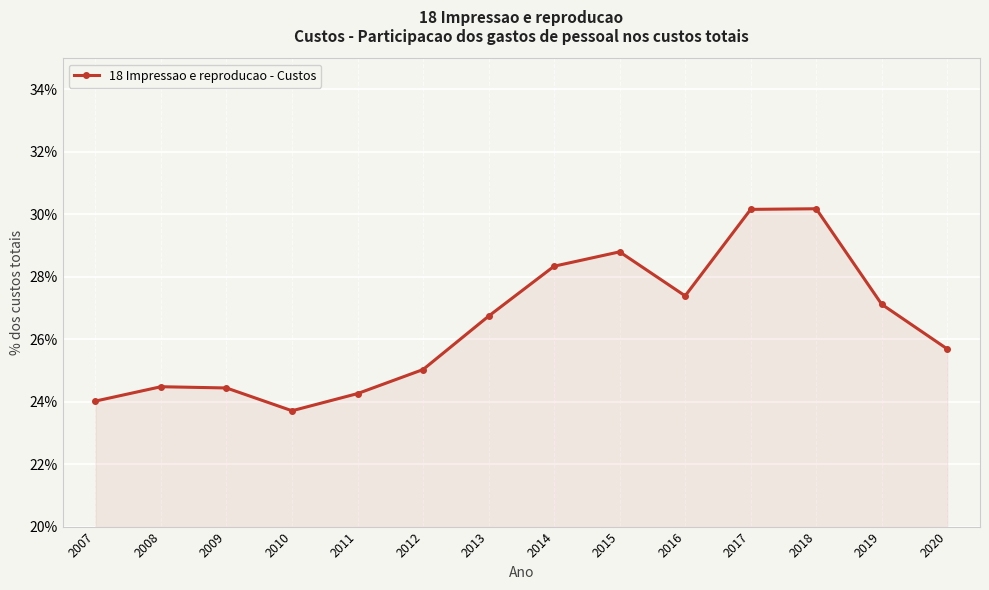

What is the maximum value shown in the chart?

30.2